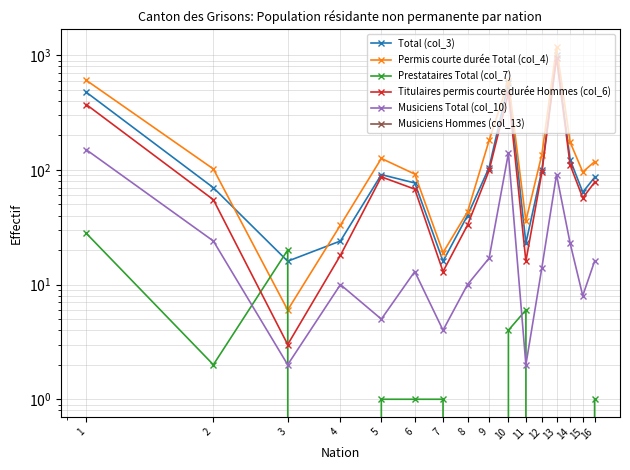

At which category does the chart reach its minimum across all series?

4